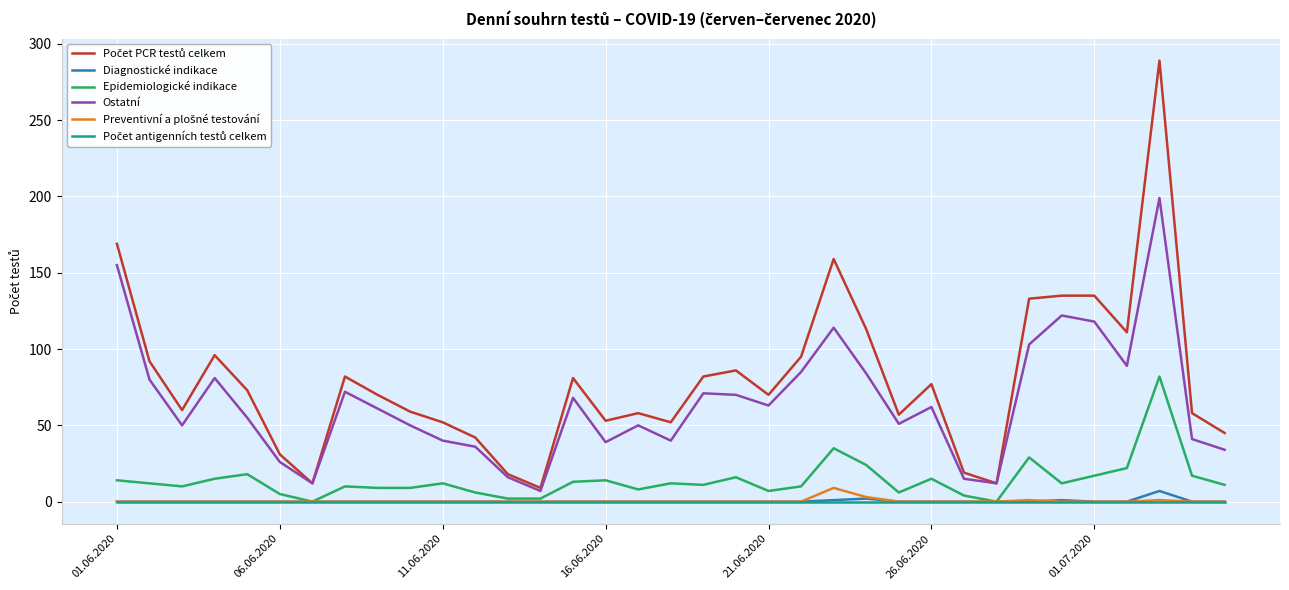

What is the minimum value for Ostatní?

7